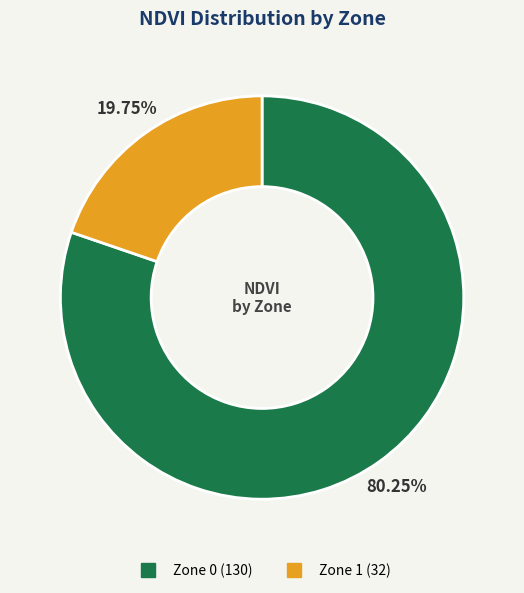

To the nearest percent, what is the combined percentage of Zone 1 and Zone 0?

100%